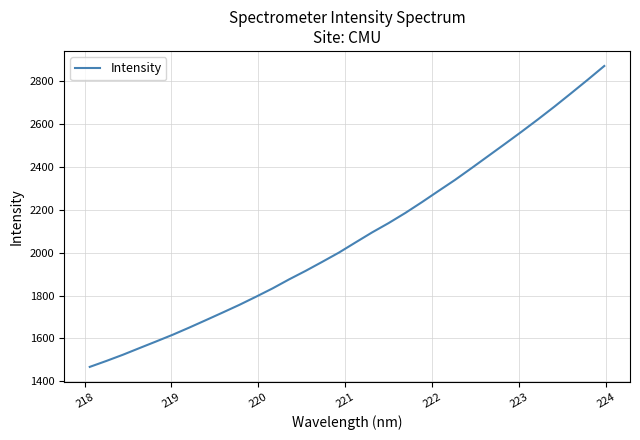

True or false: there are more than 1 points higher than both neighbors.

False